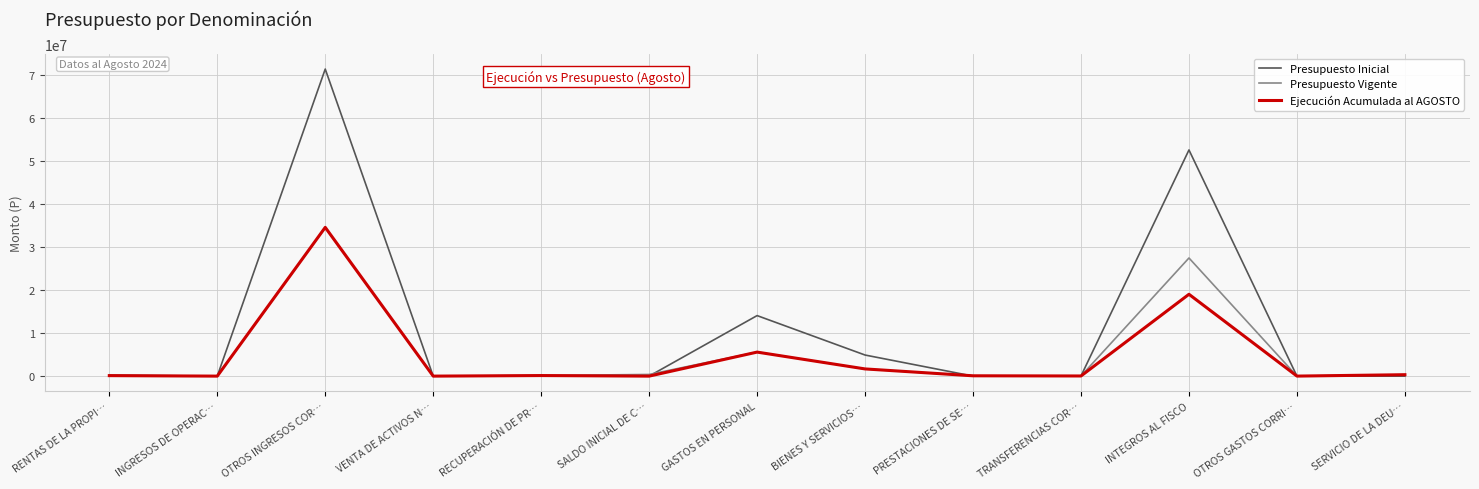

Which series has the widest spread of values?

Presupuesto Inicial